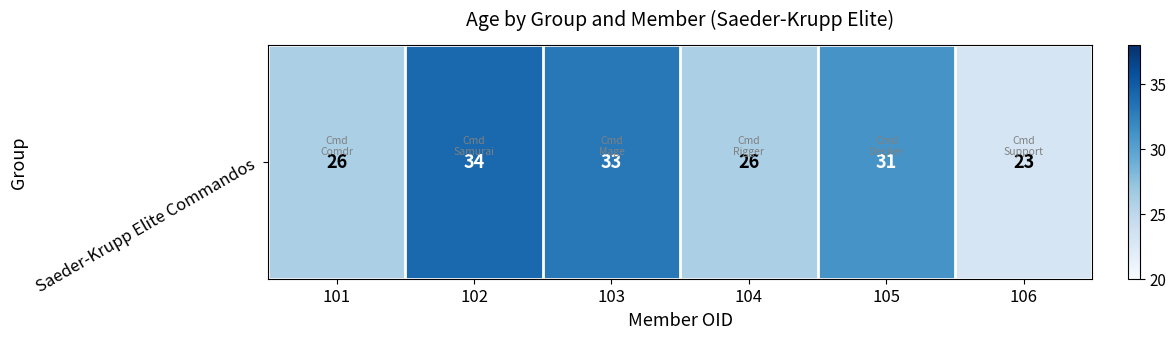

Which has a higher value, 103 or 102?

102